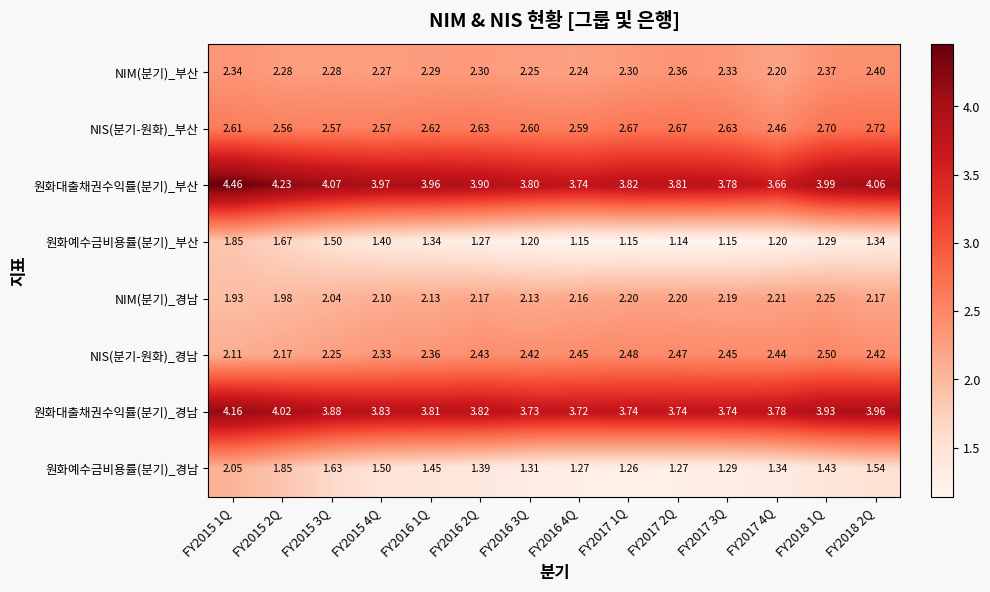

Is the value of 원화대출채권수익률(분기)_경남 at FY2018 1Q greater than the value of NIS(분기-원화)_부산 at FY2016 1Q?

Yes